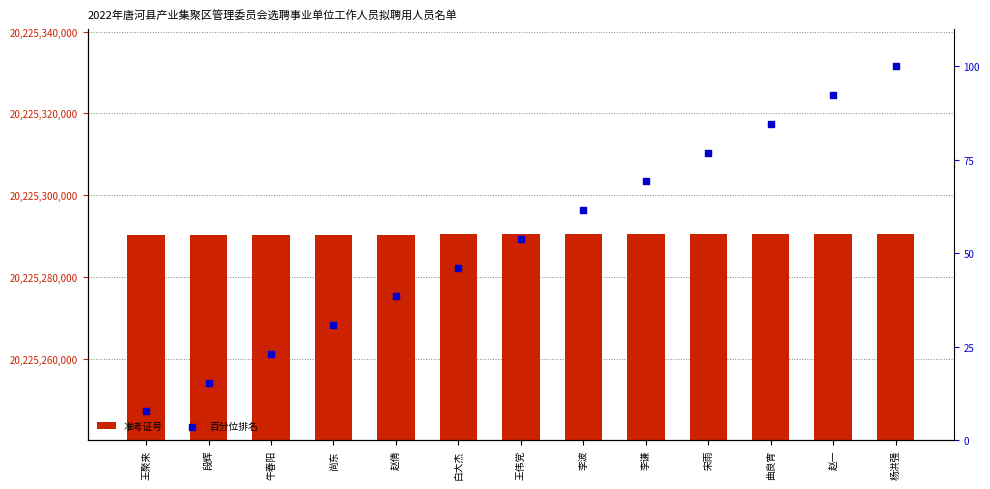

Which series has the largest total across all categories?

准考证号